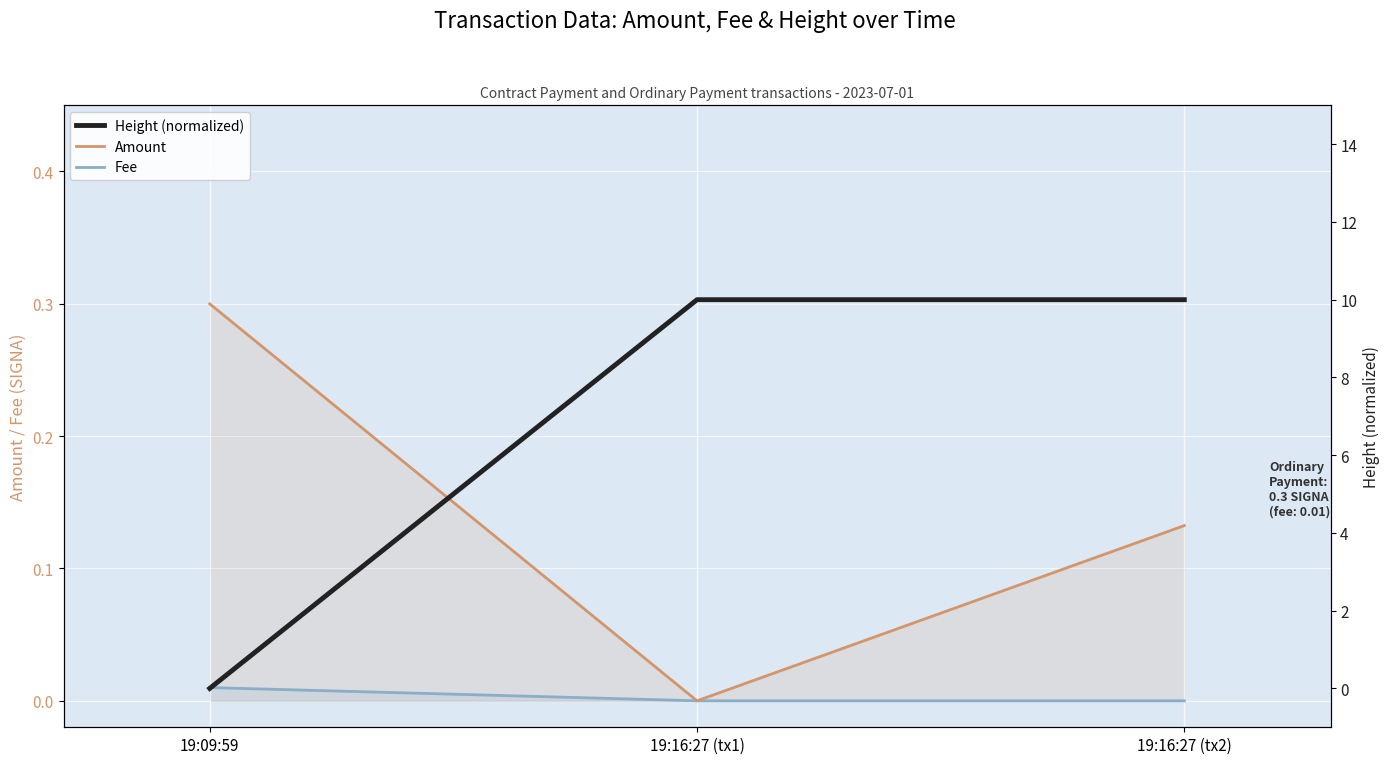

What position from the right is 19:09:59?

3